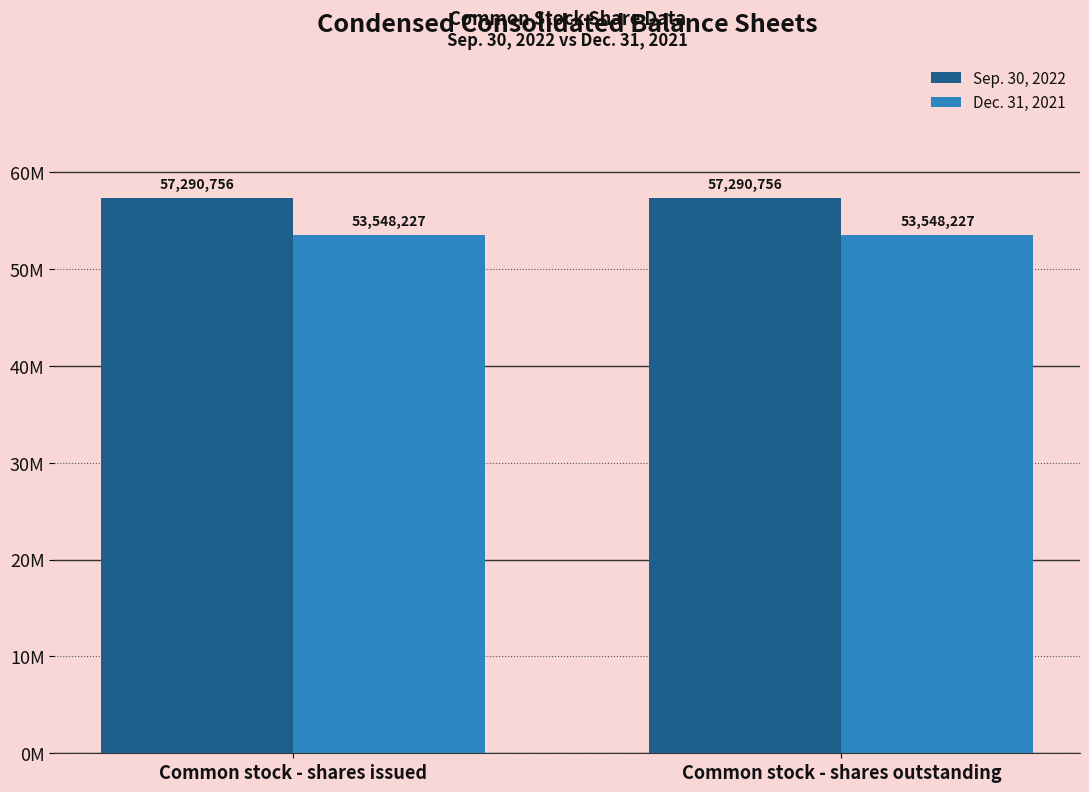

Does the chart contain stacked bars?

No